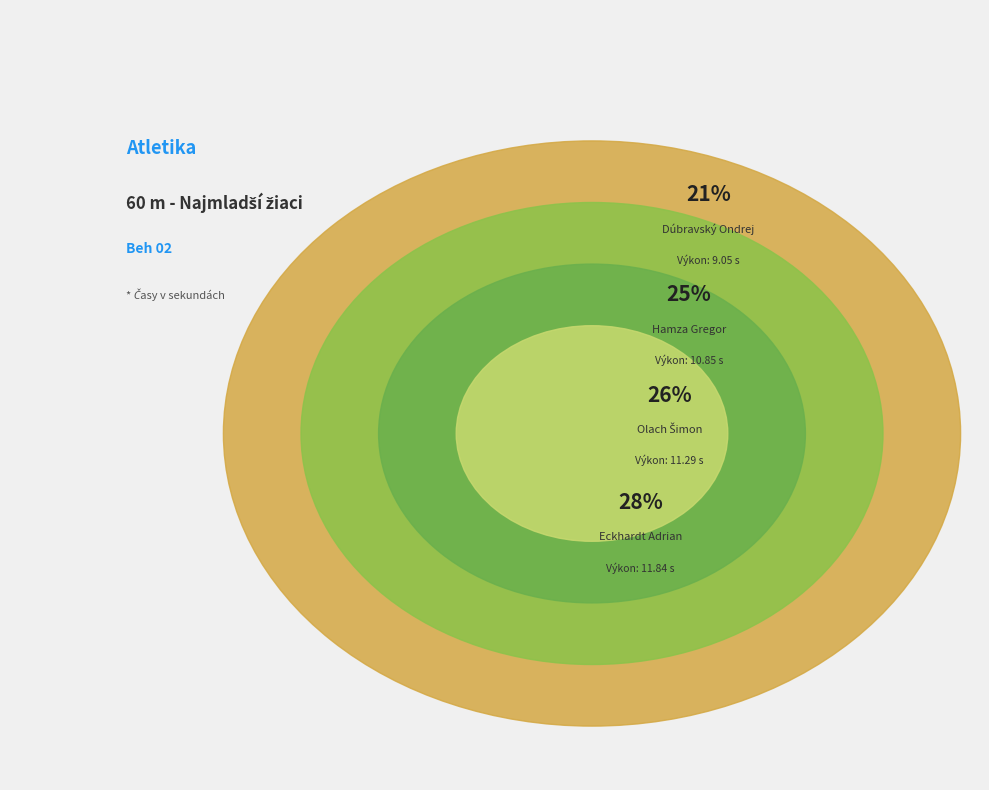

Which slice is the largest?

Eckhardt Adrian